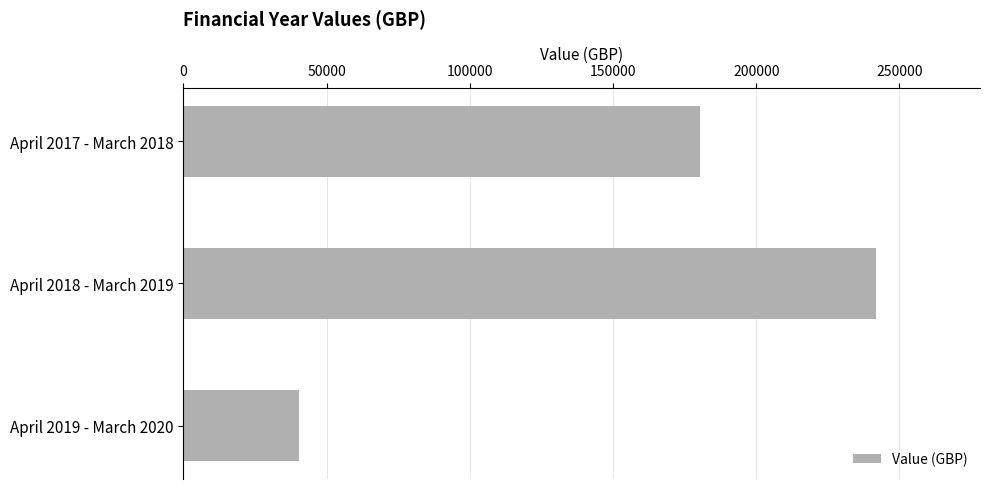

What is the label of the 1st bar from the top?

April 2017 - March 2018